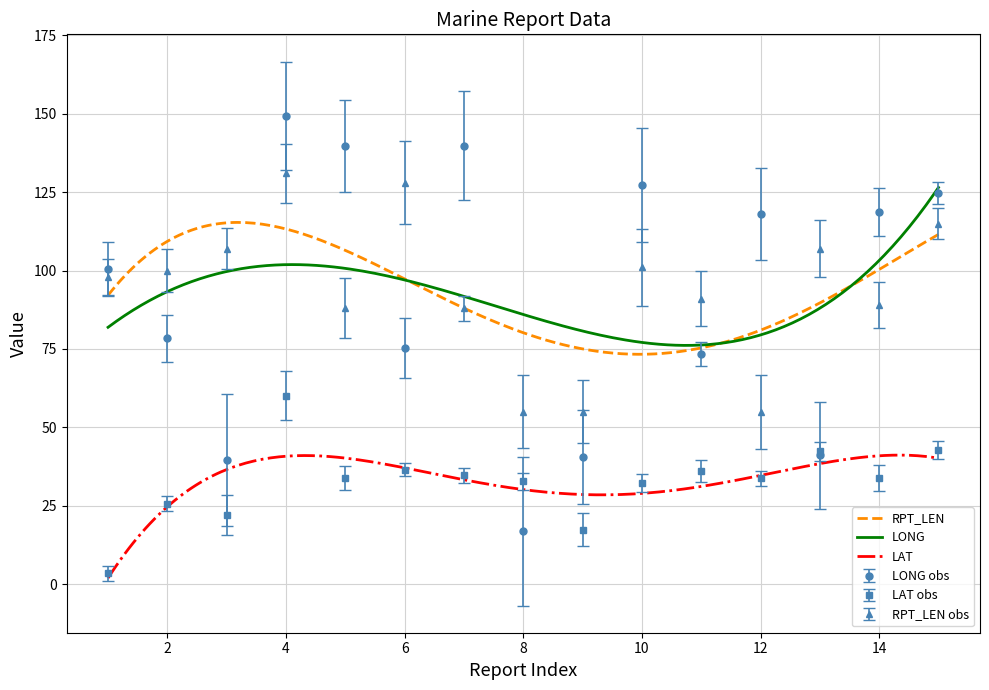

How many interior local peaks does the LONG series have?

4